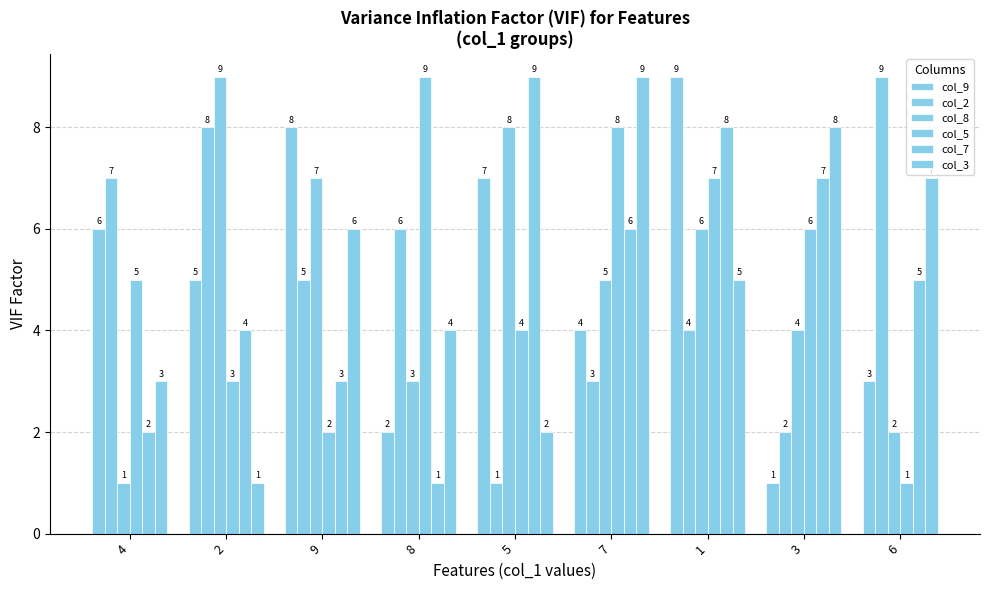

What is the total value across all series at 3?

28